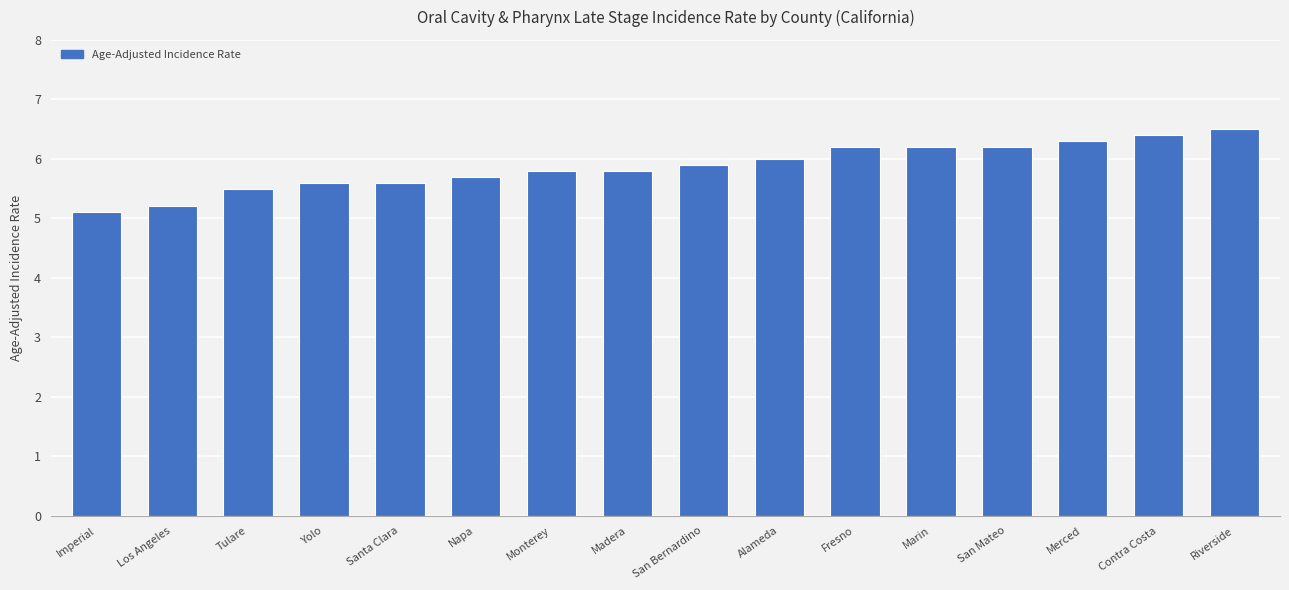

The chart shows a value of 9.2 at Imperial. True or false?

False